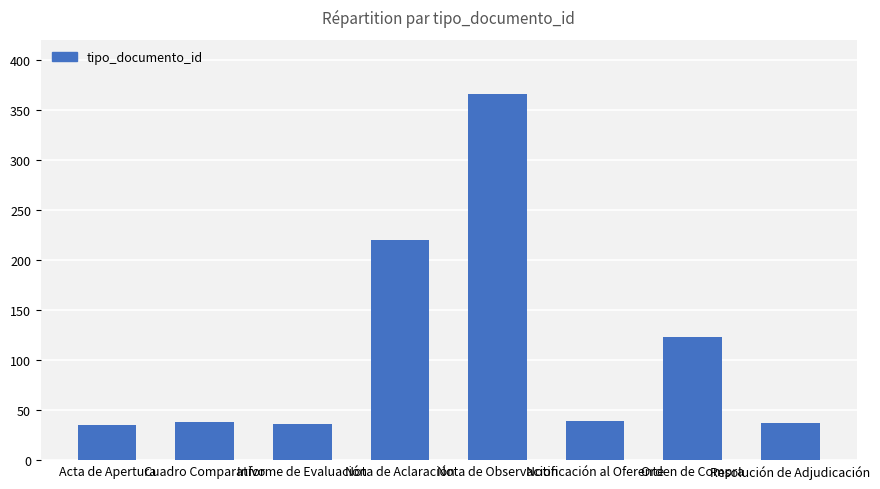

What is the sum of all values?

894